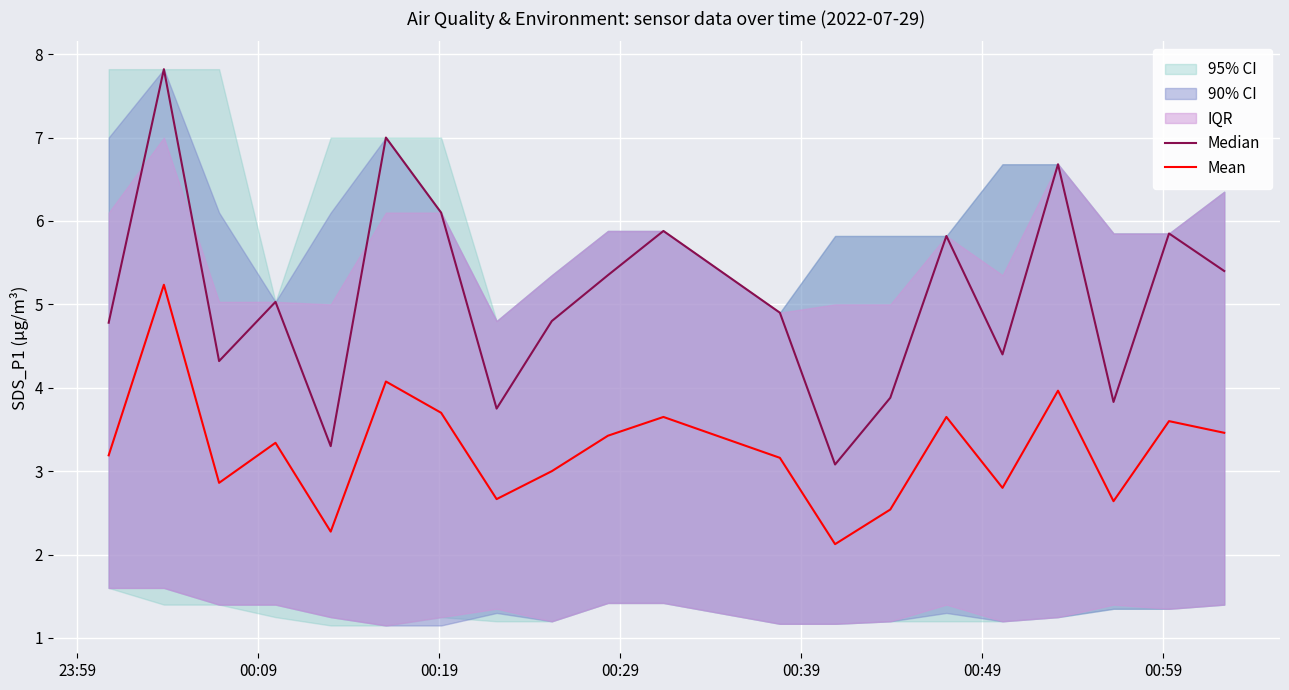

What is the highest value of the Mean series?

5.2